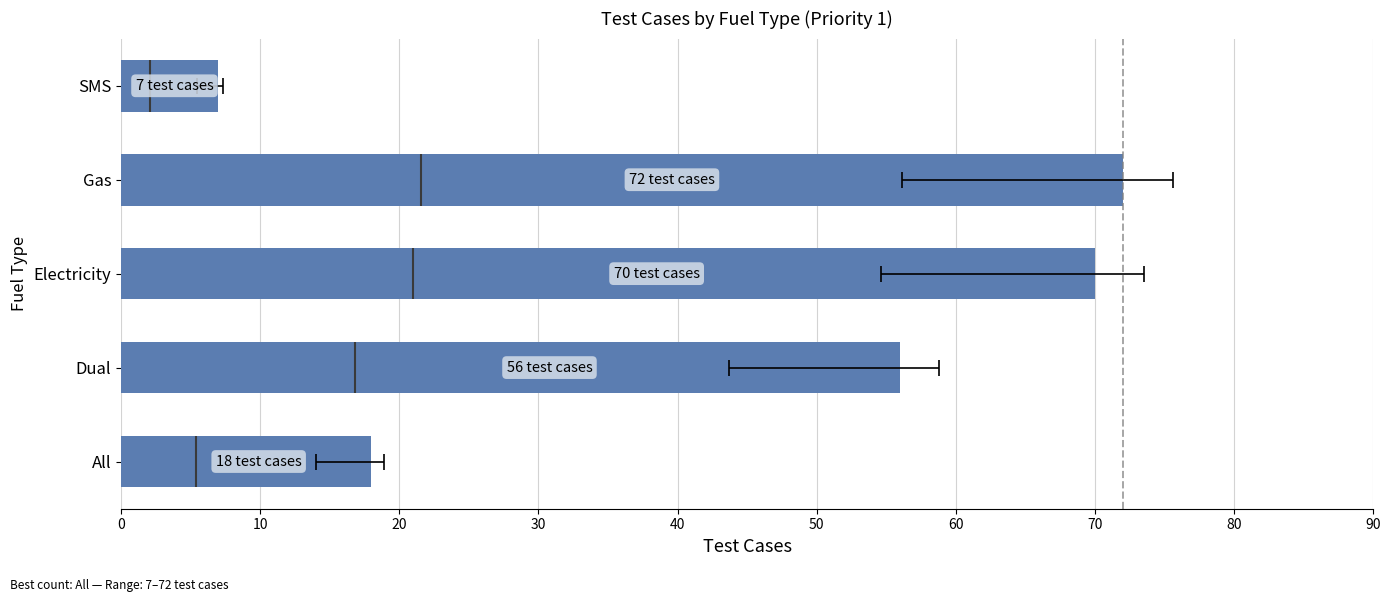

How many data points does each series have?

5